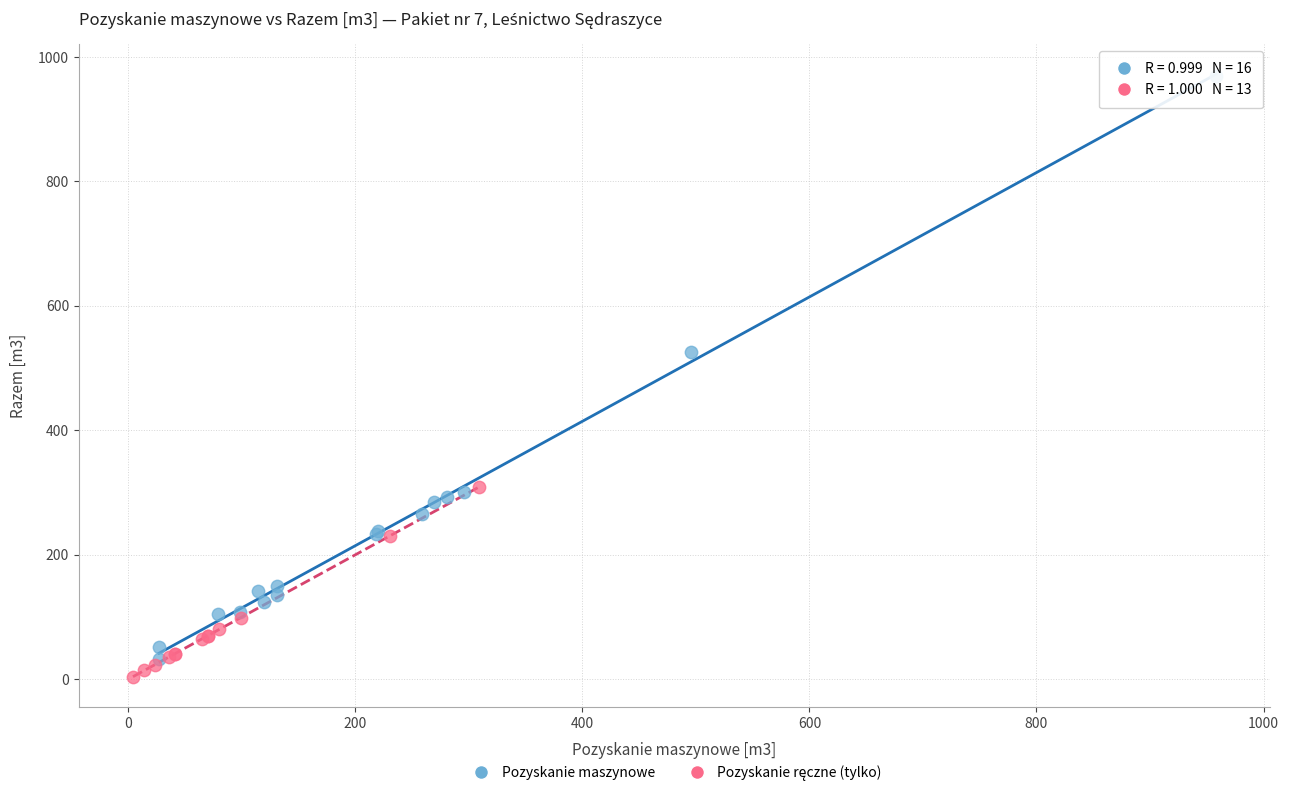

Which series reaches the maximum Y coordinate?

Pozyskanie maszynowe